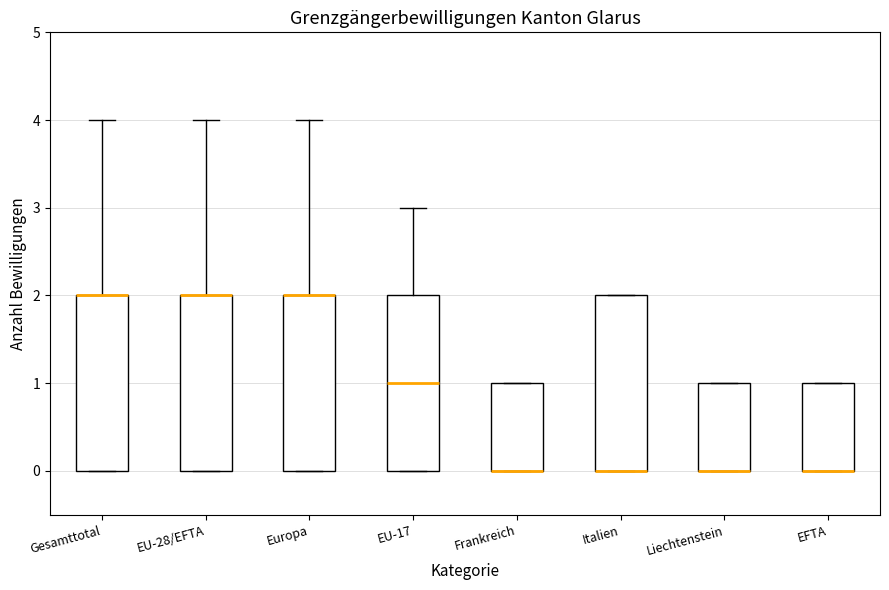

Where is the lower edge of the box for Liechtenstein on the y-axis? The values are not printed on the chart, so give them approximately, as read against the axis.

0